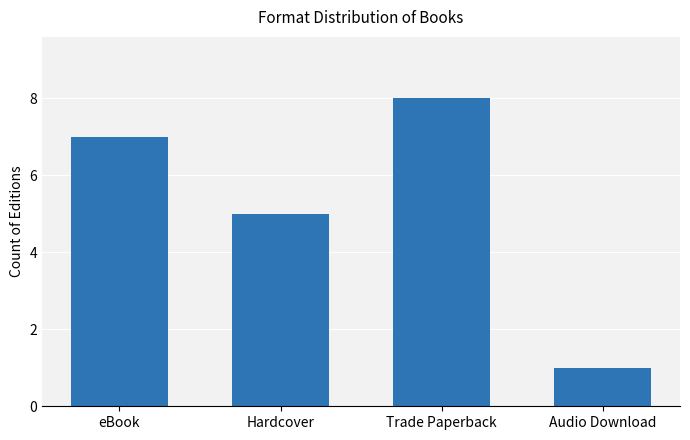

Rank the categories by value from highest to lowest.

Trade Paperback, eBook, Hardcover, Audio Download